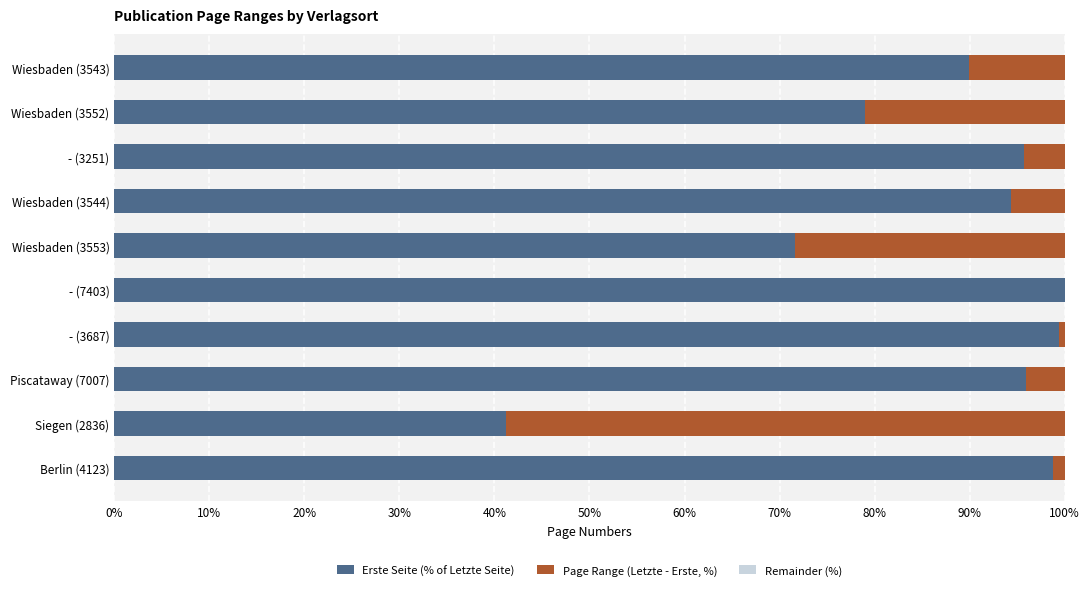

Where is Erste Seite (% of Letzte Seite) nearest to the value 70?

Wiesbaden (3553)